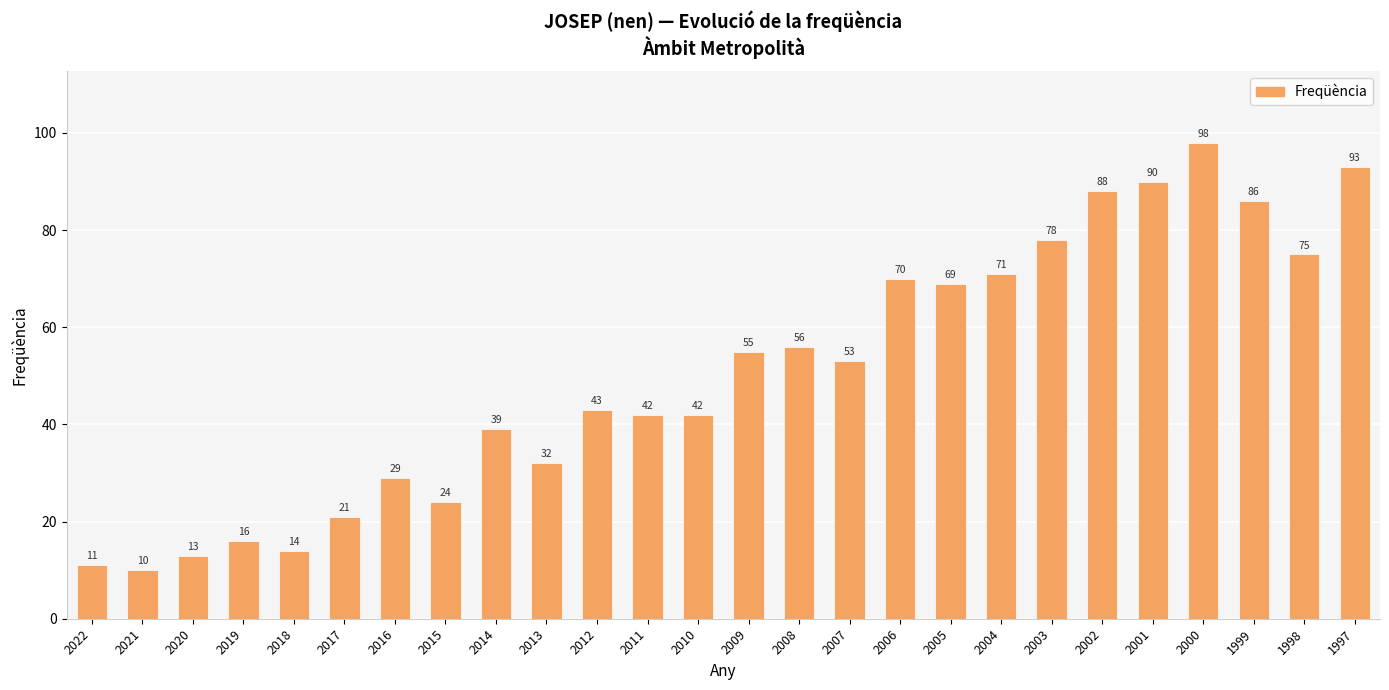

What is the value of the 24th bar from the left?

86